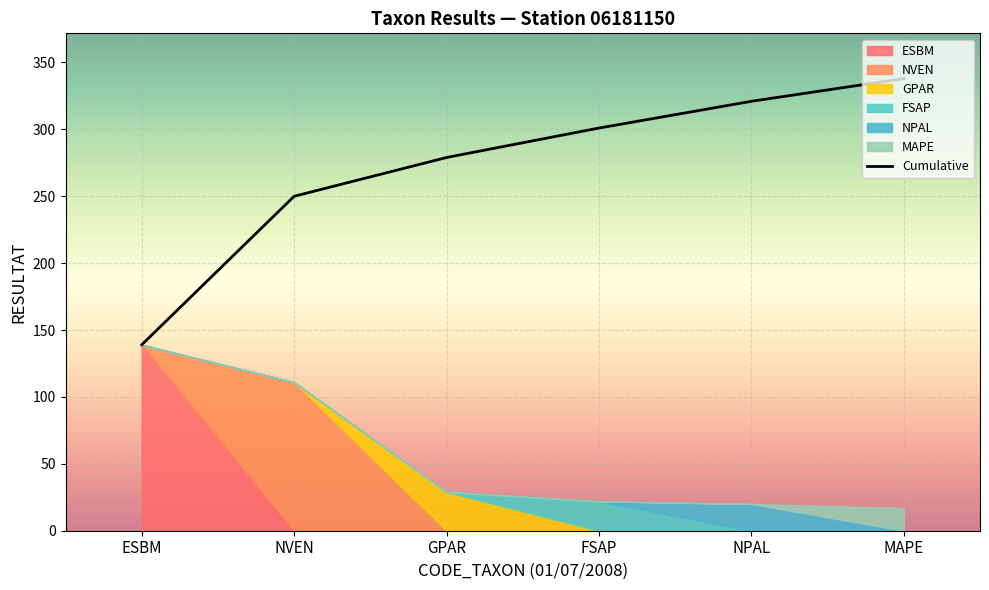

Is it true that Cumulative equals 448 at FSAP?

False